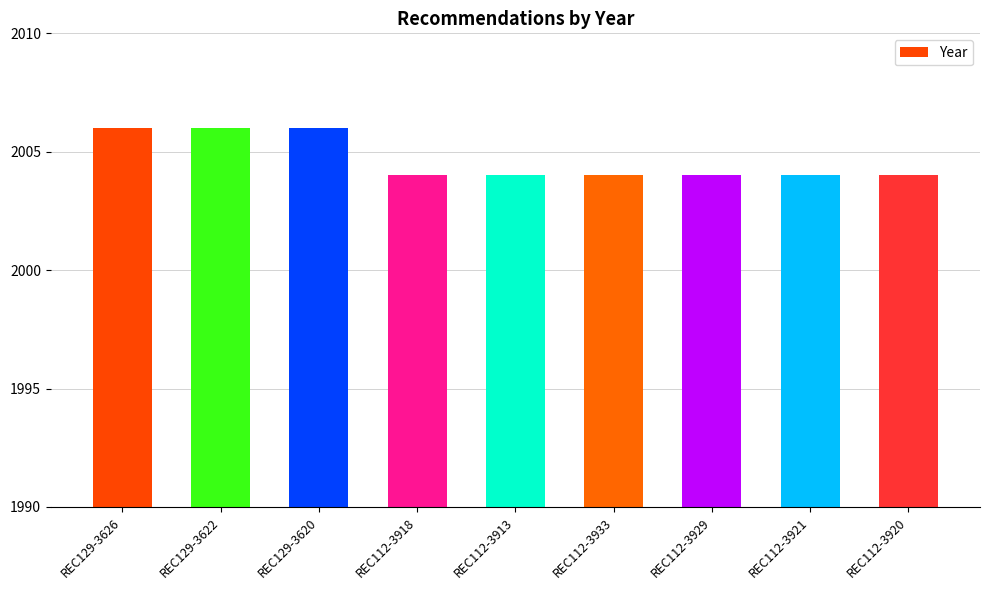

What is the sum of the values at REC112-3913 and REC112-3921?

4008